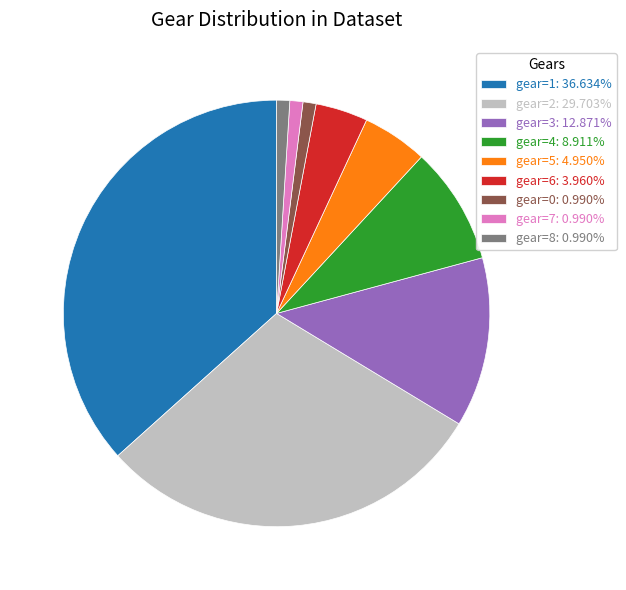

Which slice is the largest?

gear=1